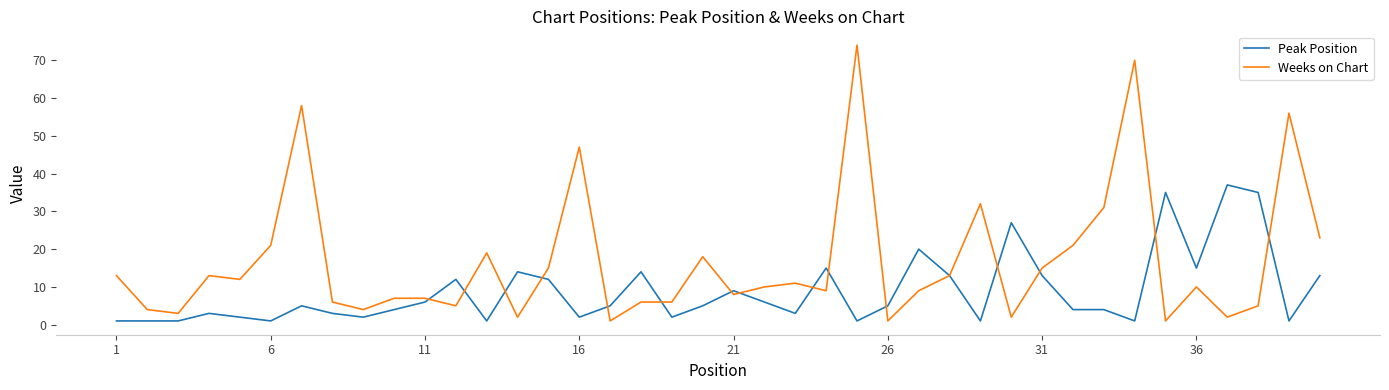

Which series has the largest total across all categories?

Weeks on Chart